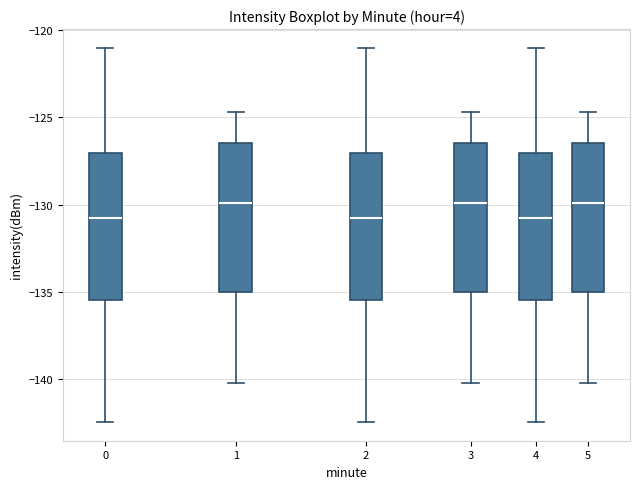

Reading left to right, read every box against the y-axis: the position of its median line, the range the box covers, and the ends of its whiskers. The values are not printed on the chart, so give them approximately, as read against the axis.

0: median -131.0, box -135.5 to -127.0, whiskers -142.5 to -121.0
1: median -130.0, box -135.0 to -126.5, whiskers -140.5 to -124.5
2: median -131.0, box -135.5 to -127.0, whiskers -142.5 to -121.0
3: median -130.0, box -135.0 to -126.5, whiskers -140.5 to -124.5
4: median -131.0, box -135.5 to -127.0, whiskers -142.5 to -121.0
5: median -130.0, box -135.0 to -126.5, whiskers -140.5 to -124.5